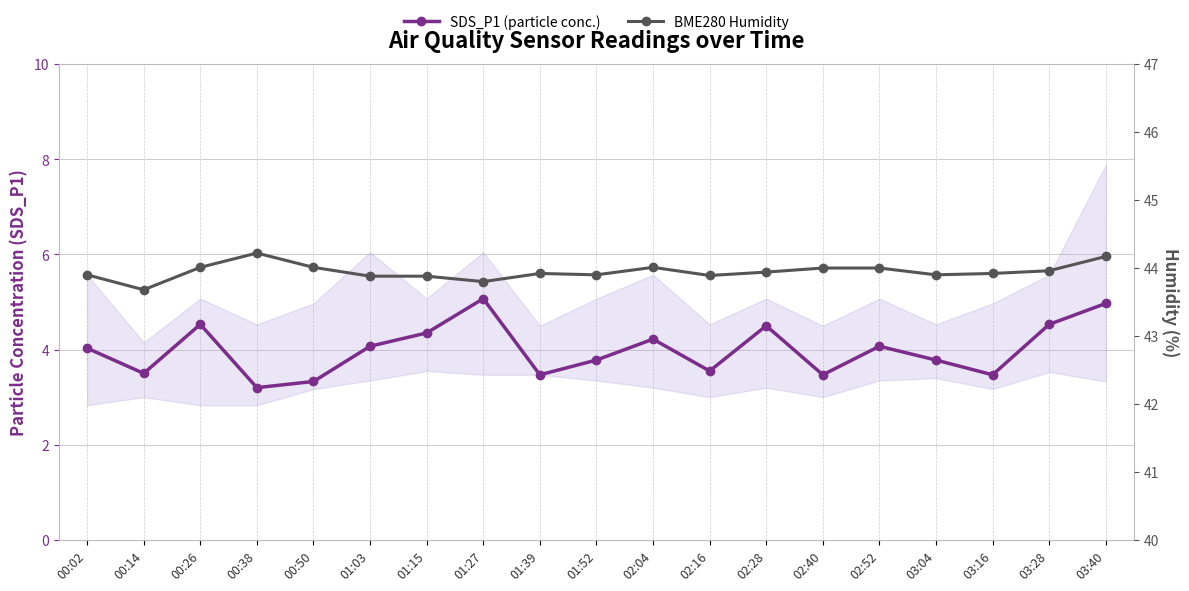

What is the greatest value displayed?

44.2